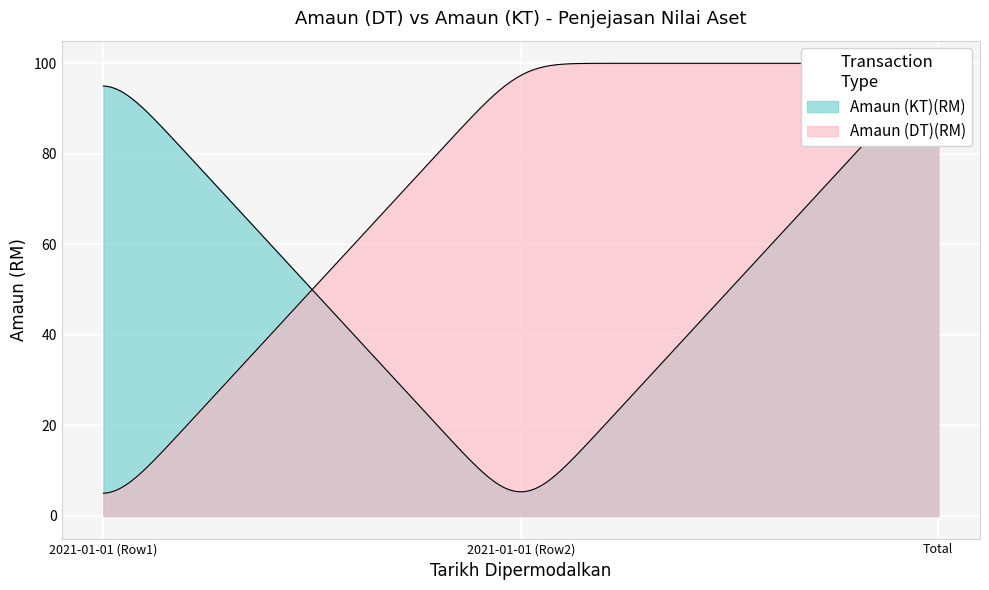

The value of Amaun (KT)(RM) at 2021-01-01 is -69. True or false?

False